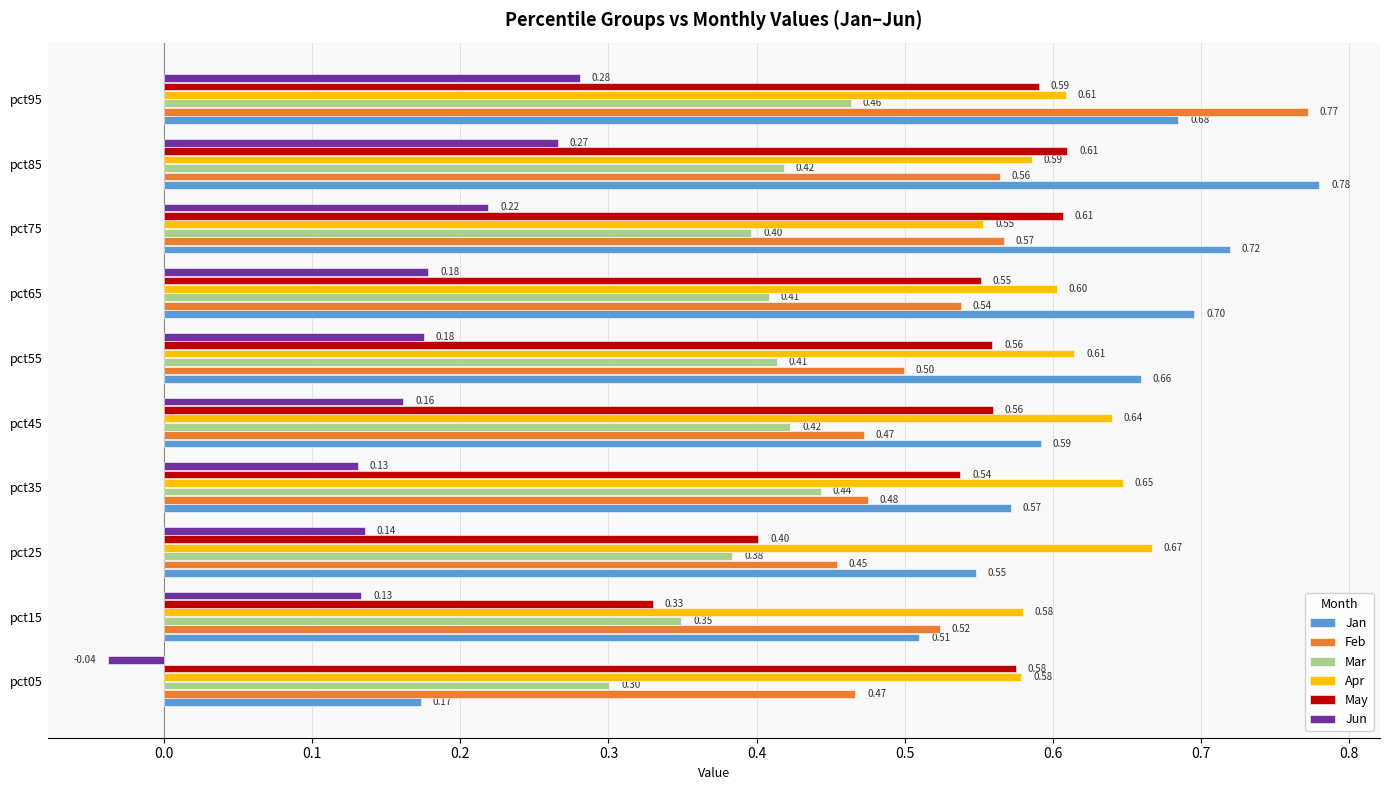

At which category is the sum across all series the highest?

pct95